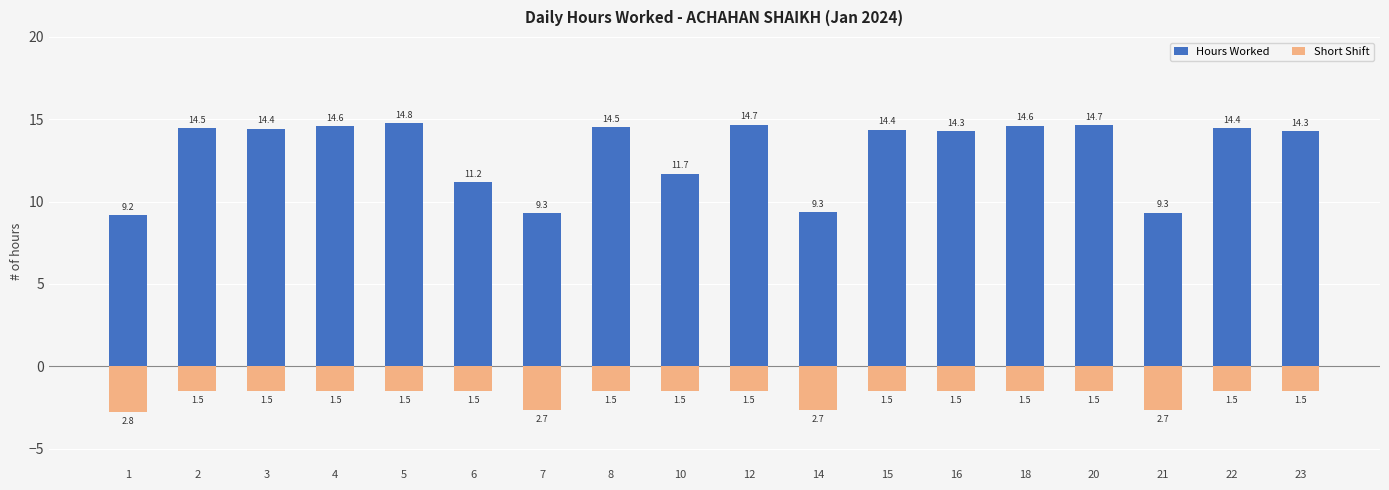

At 8, list the series in order from smallest to largest.

Short Shift, Hours Worked